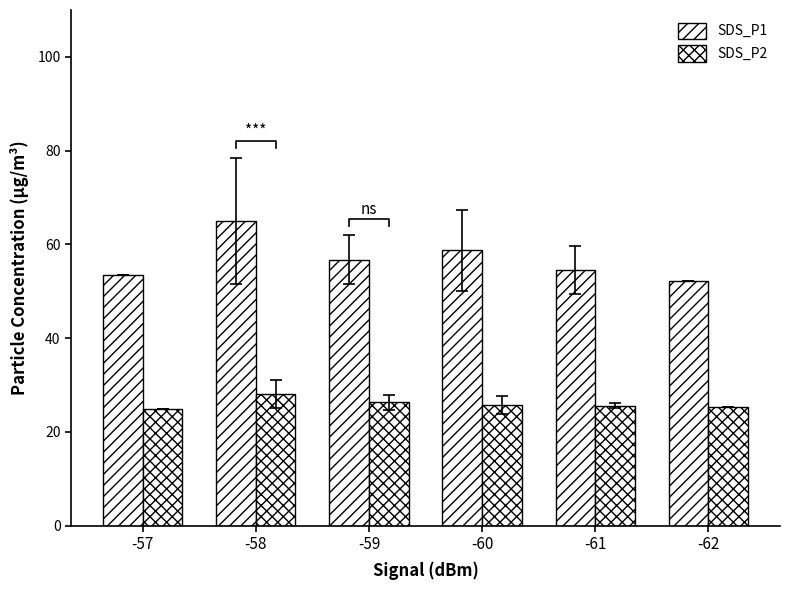

How many bars are there in each group?

2